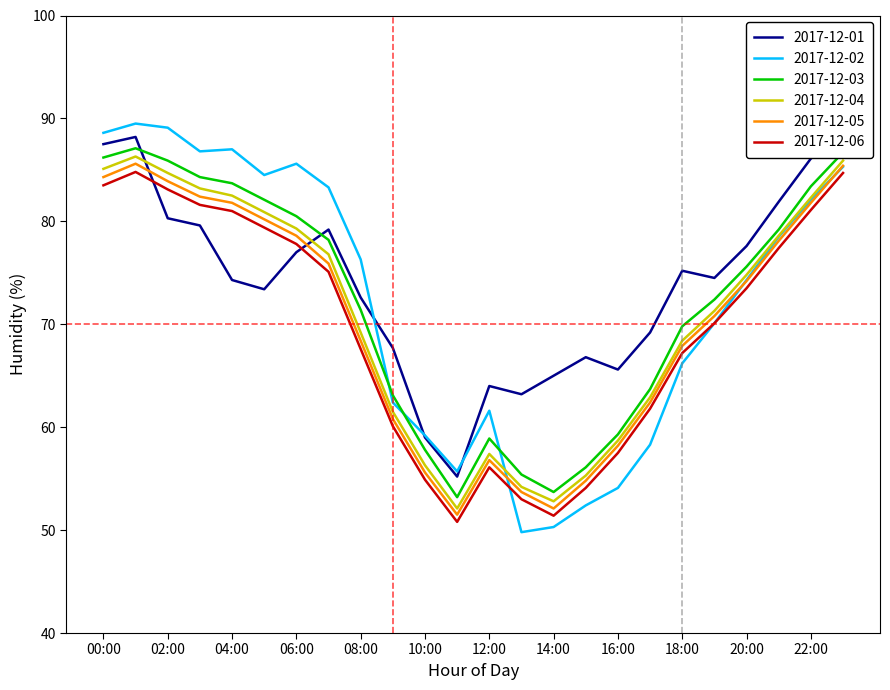

What are all the series names shown in the legend?

2017-12-01, 2017-12-02, 2017-12-03, 2017-12-04, 2017-12-05, 2017-12-06